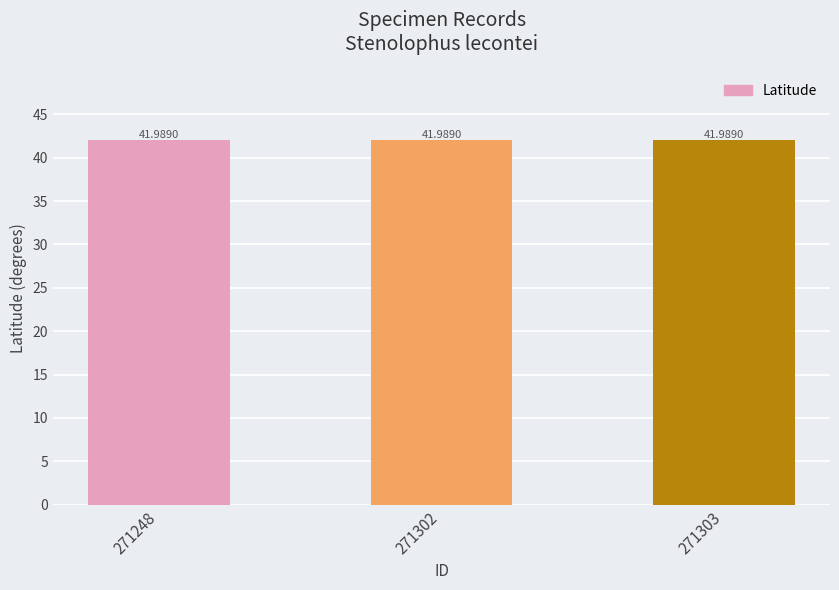

At how many categories does at least one series exceed -3?

3